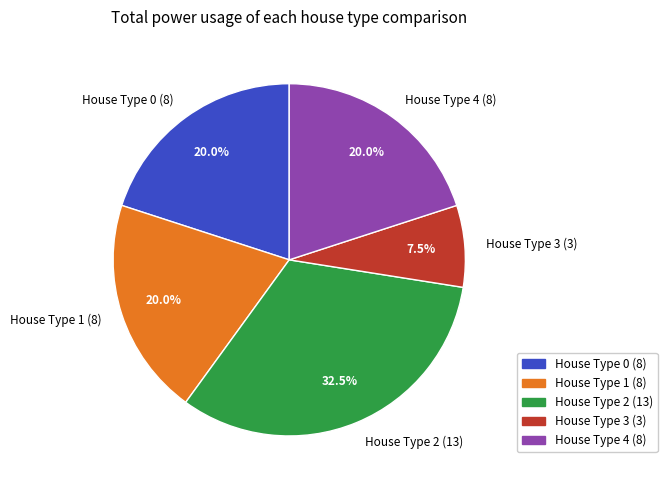

Does any single category account for the majority?

No